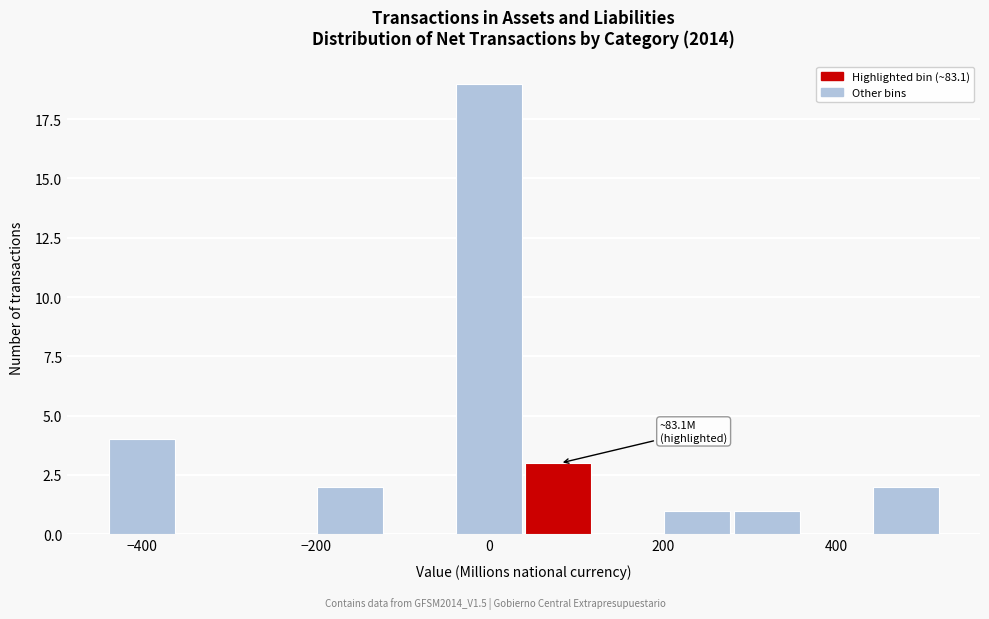

Which range on the x-axis has the tallest bar?

-40 to 40